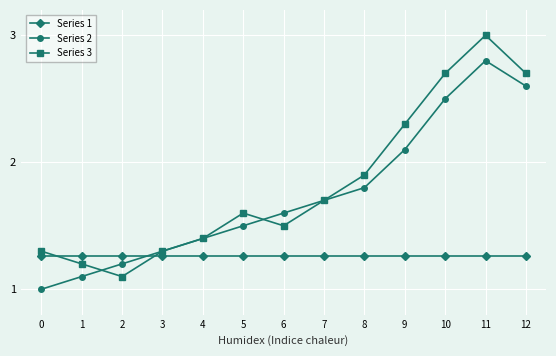

What is the sum of all Series 1 values?

16.4